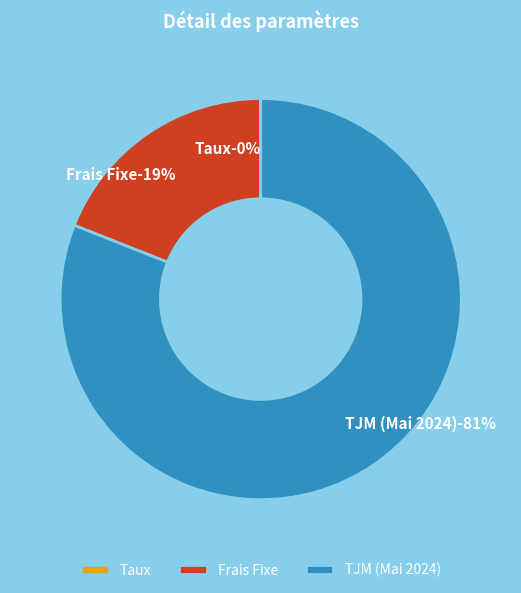

Does Taux represent more than half of the total?

No